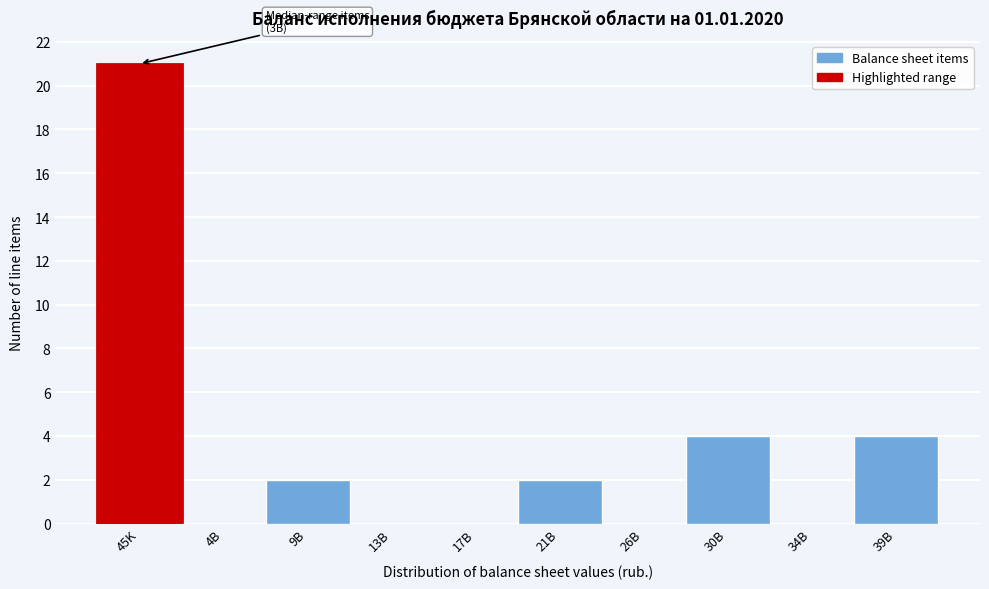

What is the ratio of the value at 45K to the value at 9B?

10.5